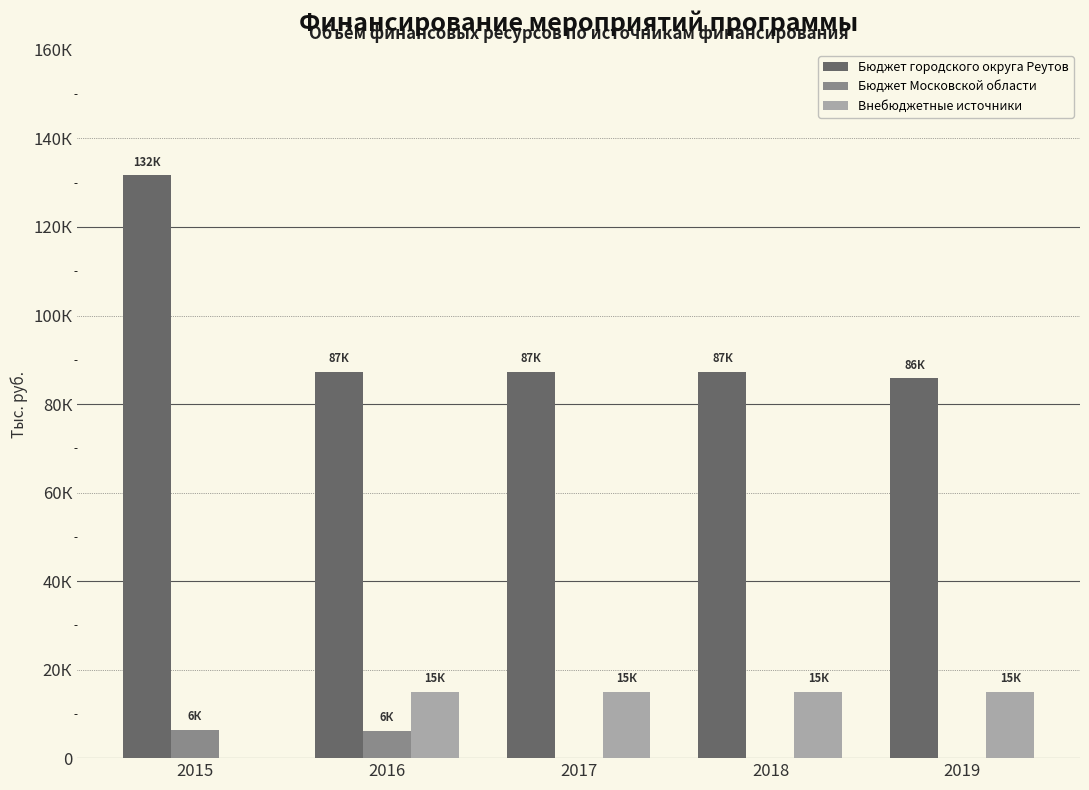

Which label corresponds to the smallest value in the chart?

2017